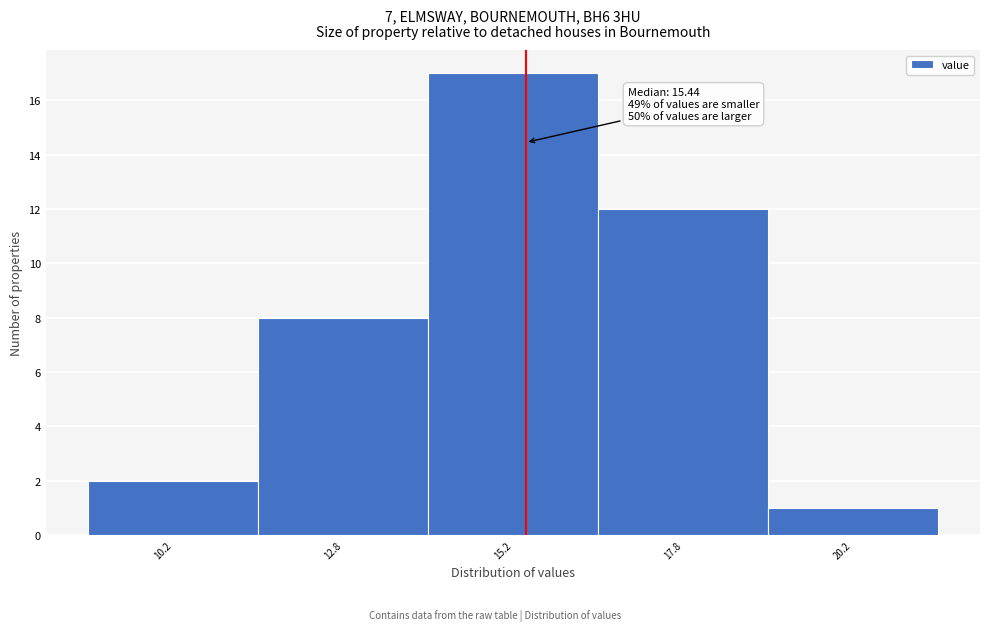

Which range on the x-axis has the tallest bar?

14.0 to 16.5